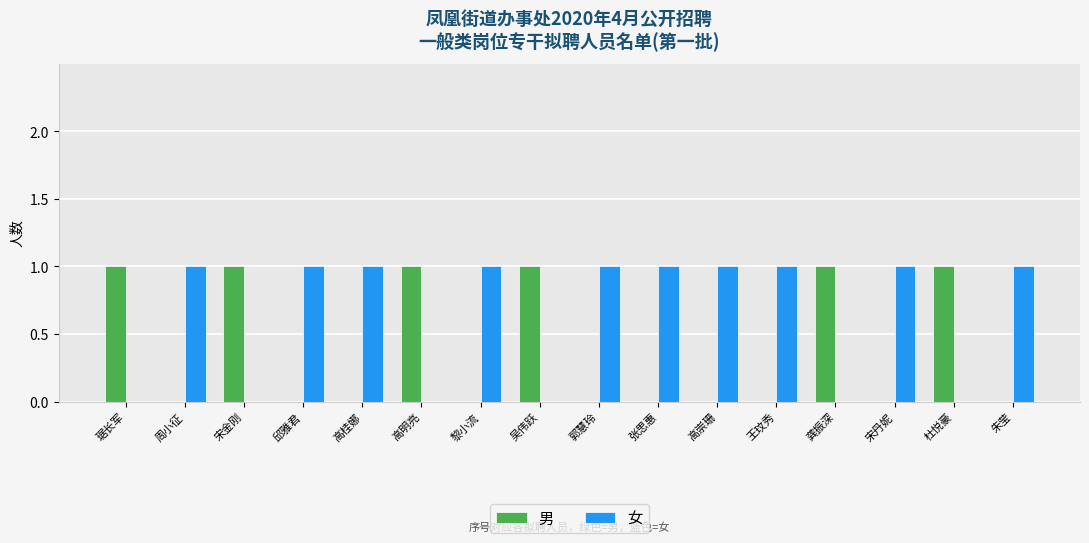

The 女 series shows 1 at 黎小流. True or false?

True